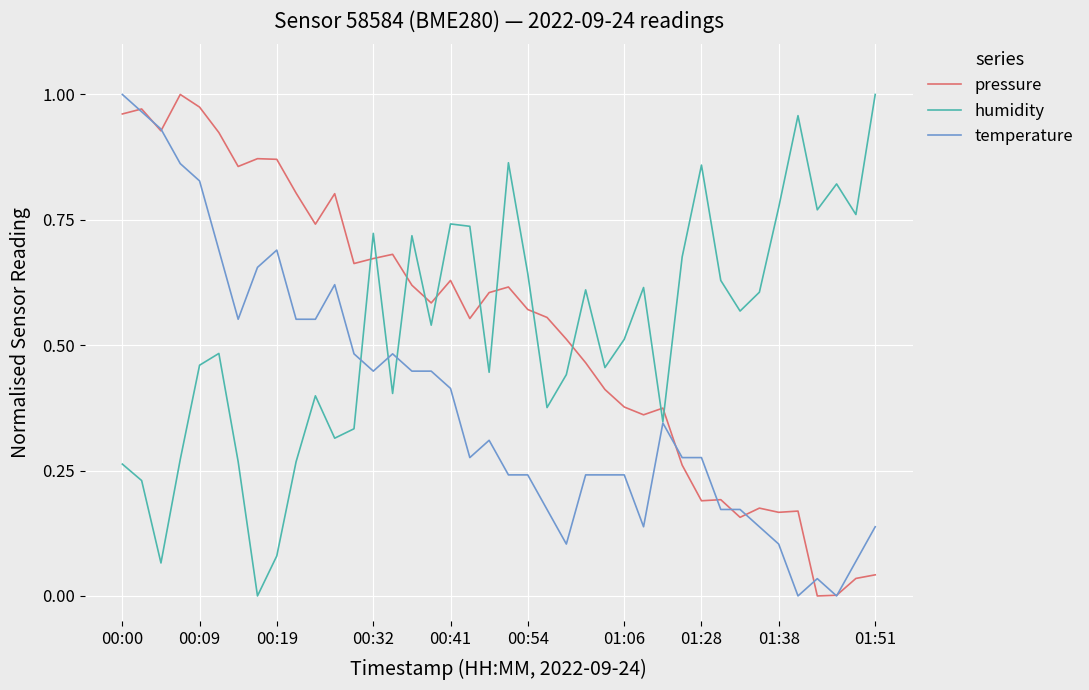

True or false: pressure and humidity intersect in this chart.

True